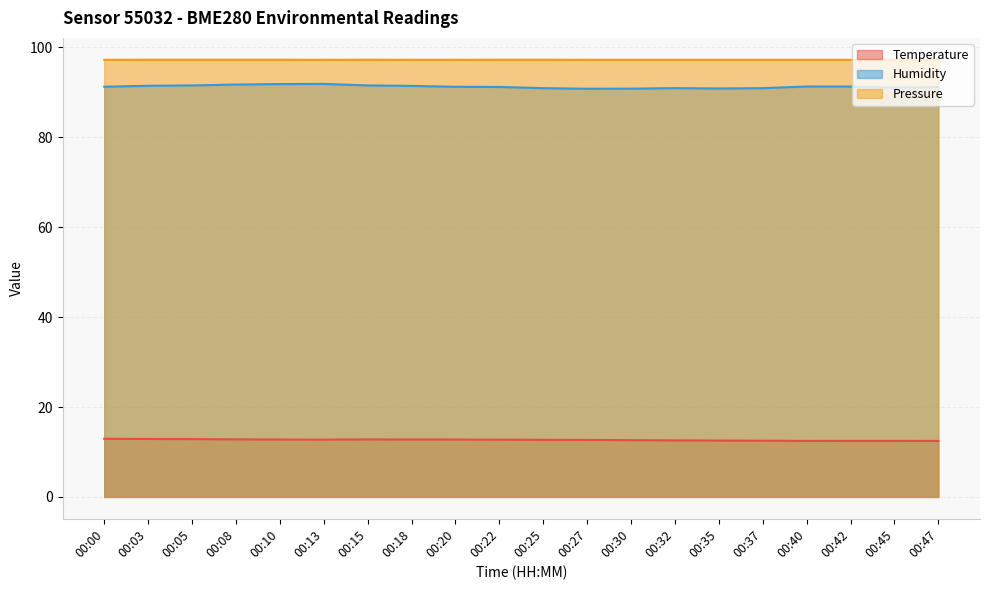

Count the pressure_norm values in the range 97 to 98.

20